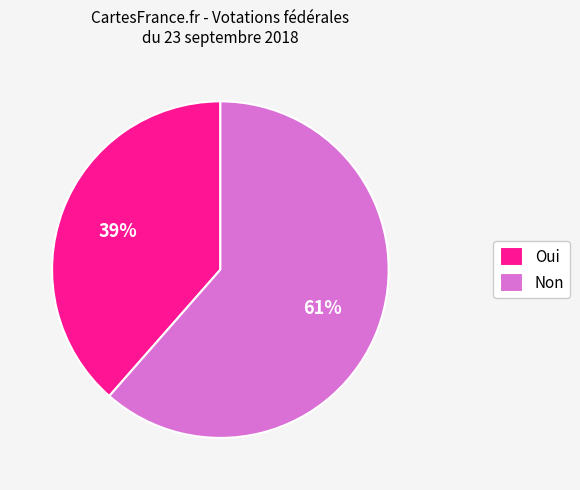

Is it true that Oui is 39% of the pie?

True